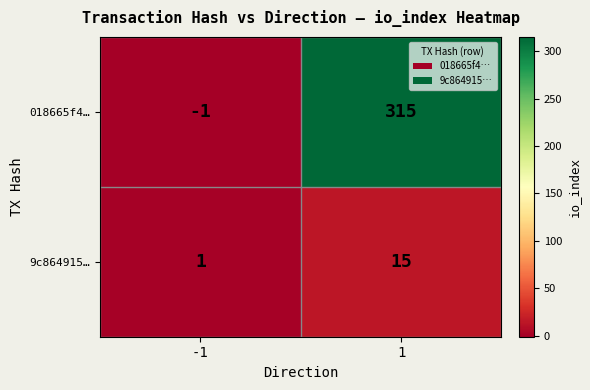

What is the maximum value shown in the chart?

315